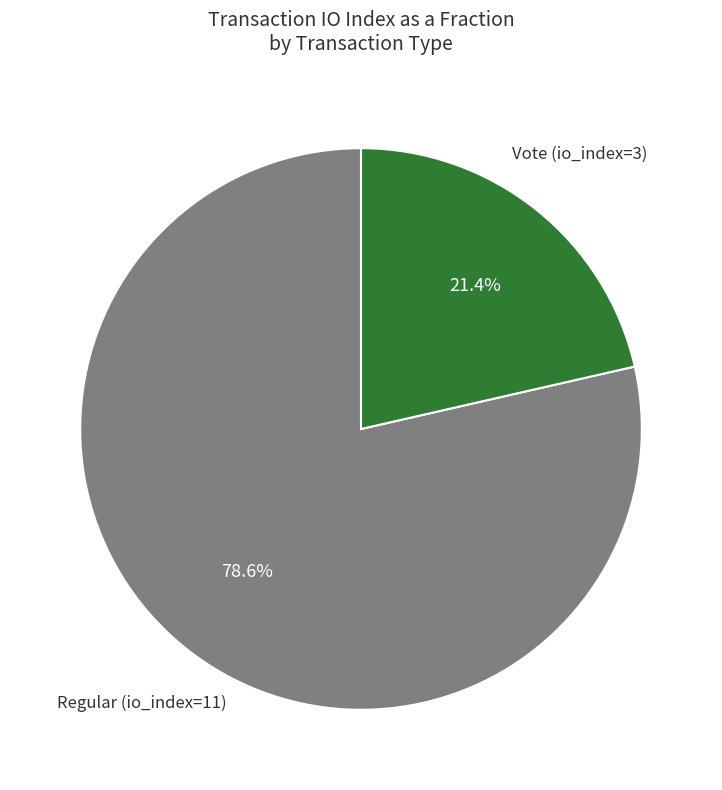

Does any single category account for the majority?

Yes